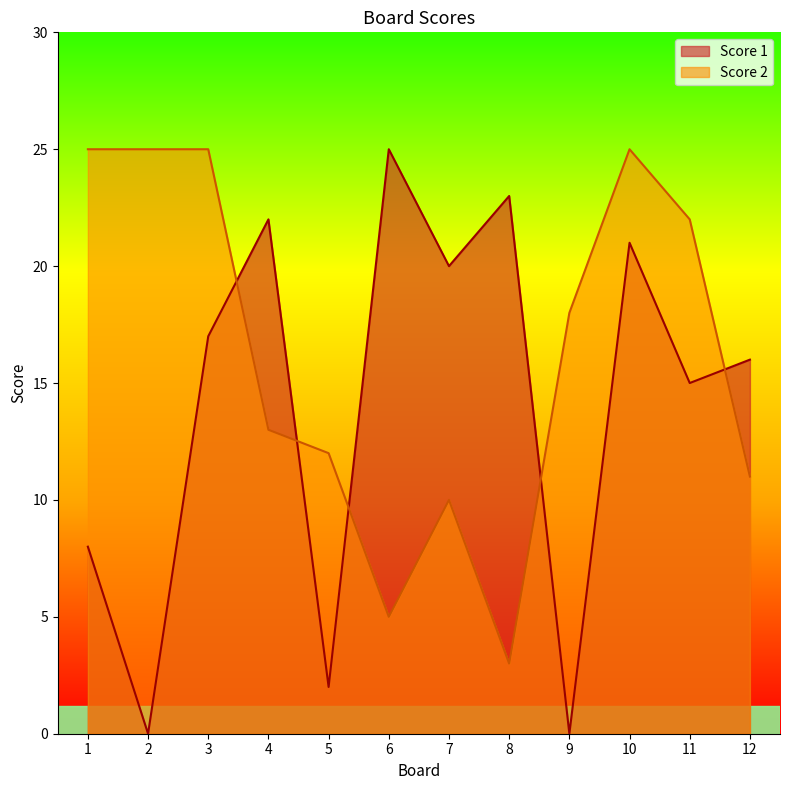

What is the difference between the Score 2 values at 2 and 4?

12